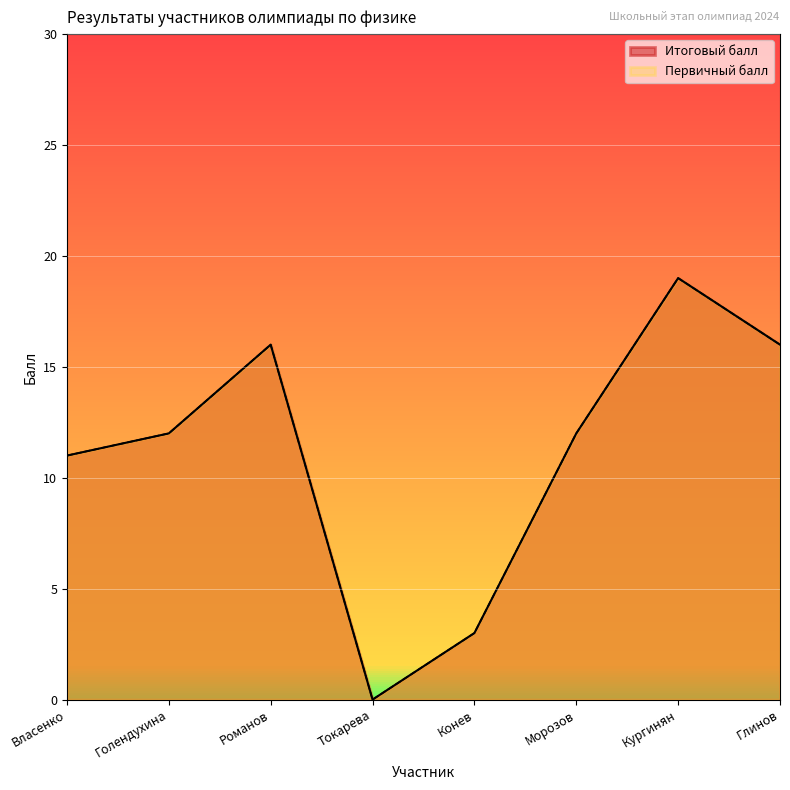

List the labels in order of Первичный балл value, smallest first.

Токарева, Конев, Власенко, Голендухина, Морозов, Романов, Глинов, Кургинян